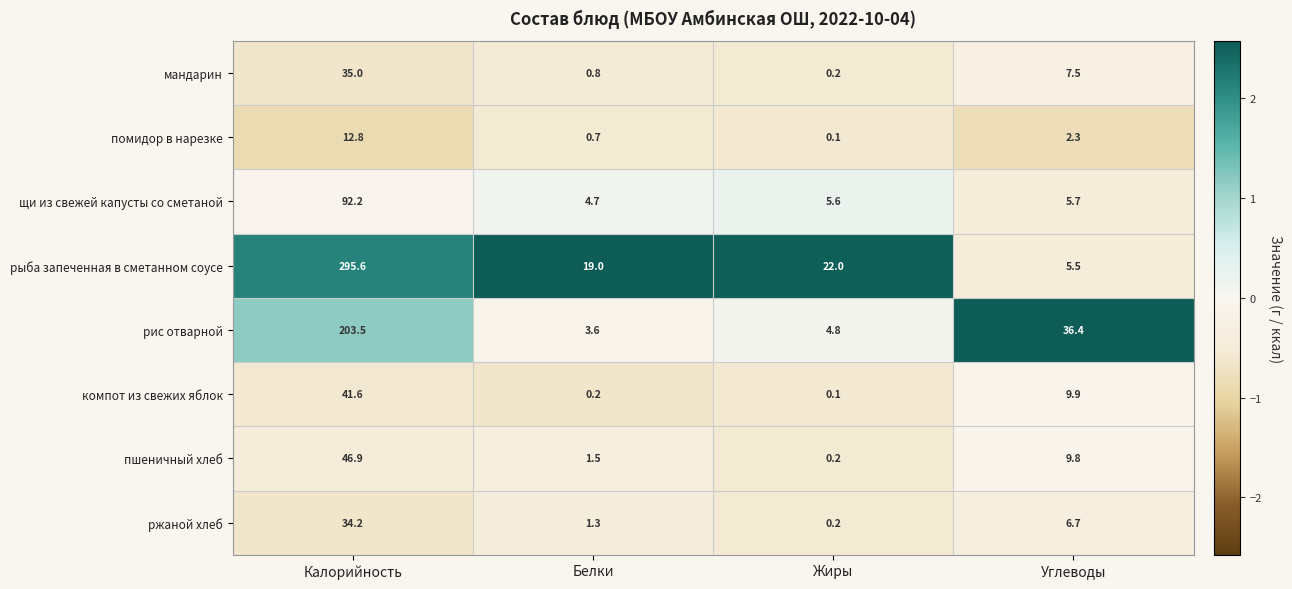

True or false: ржаной хлеб has a value of 1.9 at Белки.

False